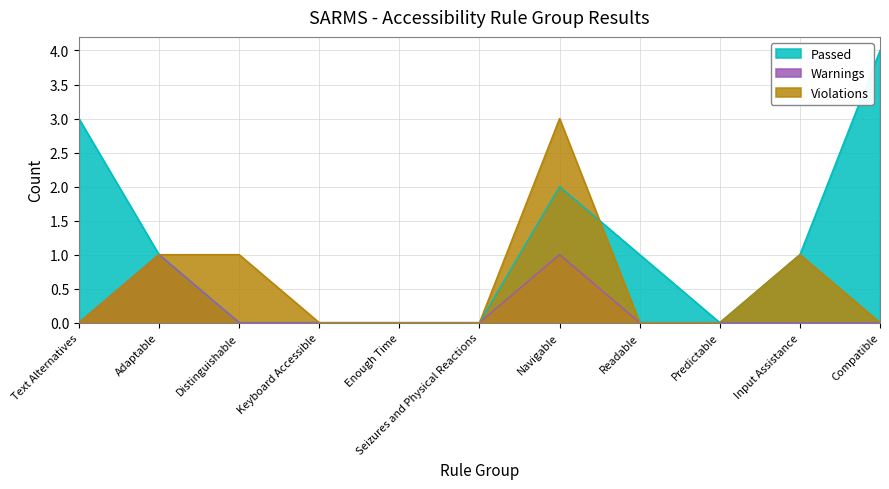

Reading left to right, transcribe all the data shown in this chart.

Passed: 3	1	0	0	0	0	2	1	0	1	4
Warnings: 0	1	0	0	0	0	1	0	0	0	0
Violations: 0	1	1	0	0	0	3	0	0	1	0